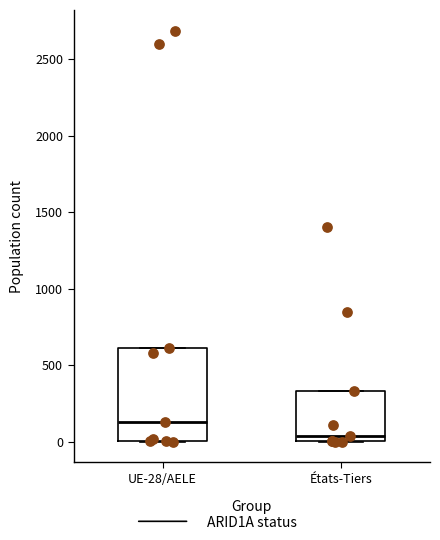

Reading left to right, read every box against the y-axis: the position of its median line, the range the box covers, and the ends of its whiskers. The values are not printed on the chart, so give them approximately, as read against the axis.

UE-28/AELE: median 150, box 0 to 600, whiskers 0 to 600
États-Tiers: median 50, box 0 to 350, whiskers 0 to 350